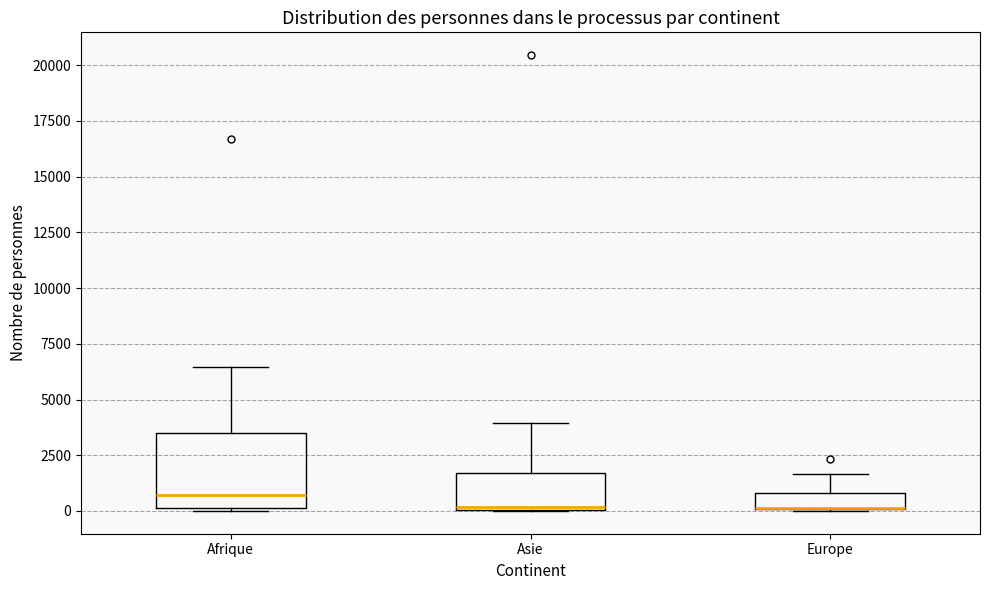

Which box is the tallest, from its lower edge to its upper edge?

Afrique